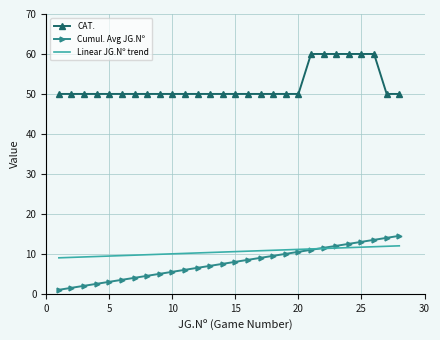

What is the maximum value for Cumul. Avg JG.Nº?

14.5